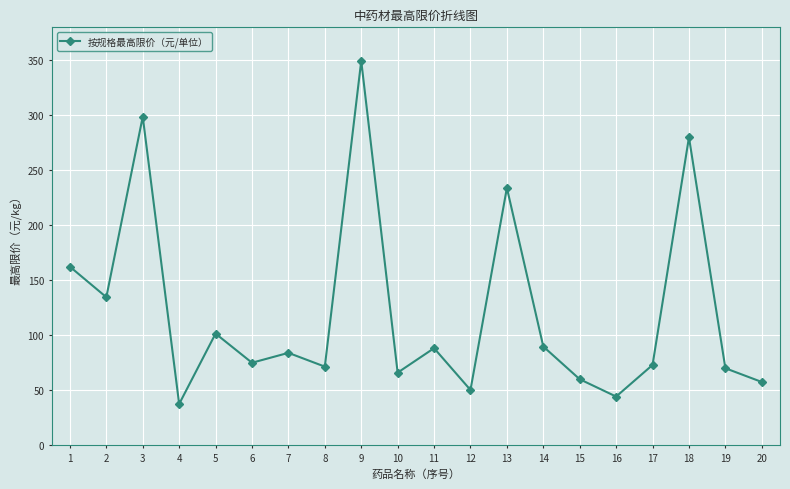

True or false: the data shows 33.0 at 10.

False